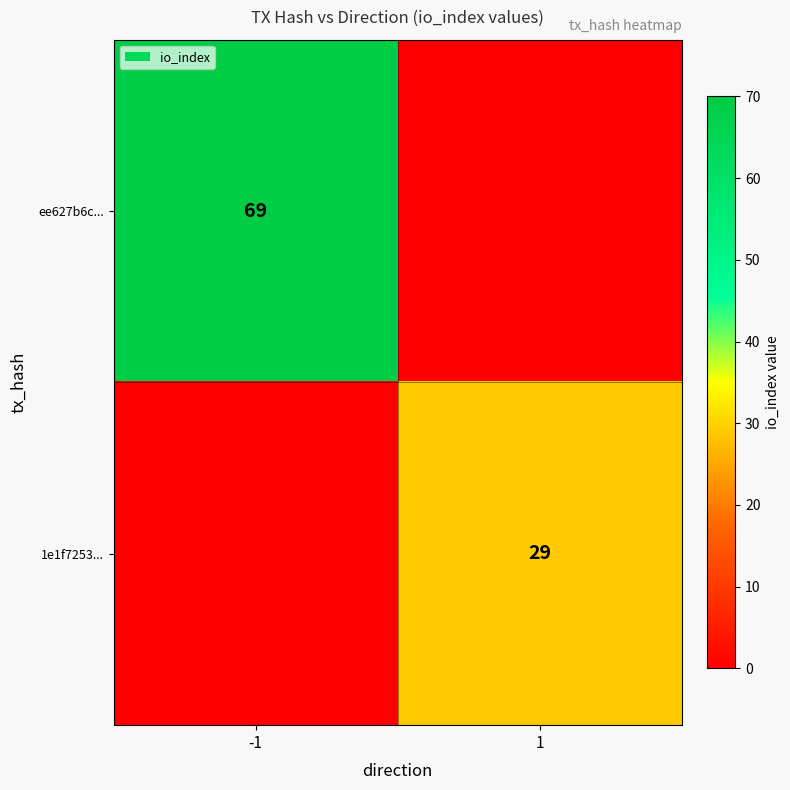

Is it true that ee627b6c... equals 24 at -1?

False